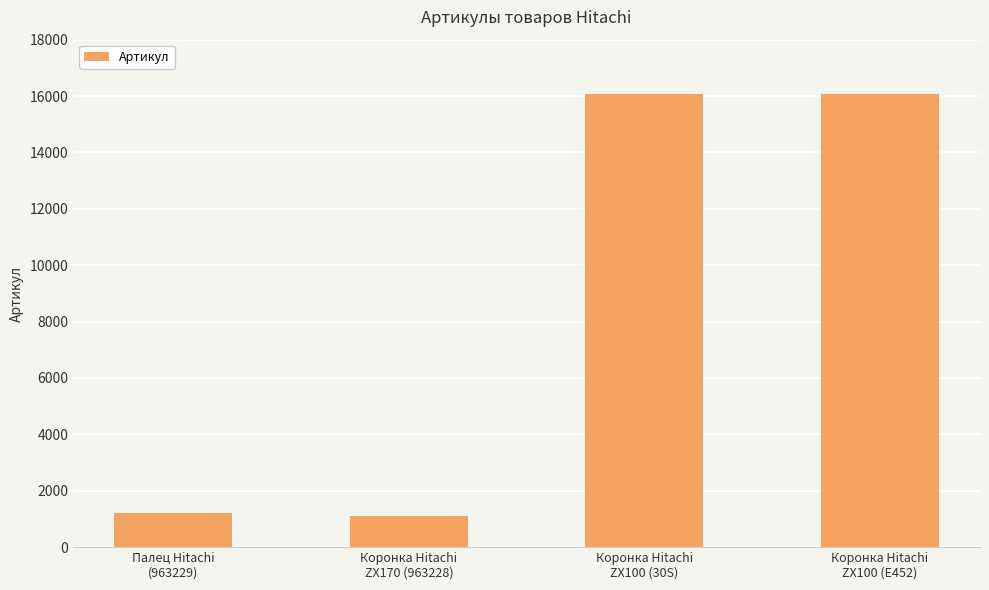

What is the value of the 3rd bar from the left?

16072